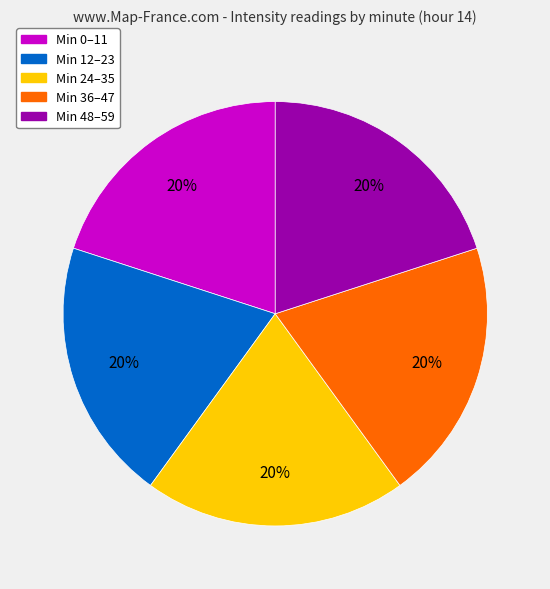

To the nearest percent, what is the average slice percentage?

20%